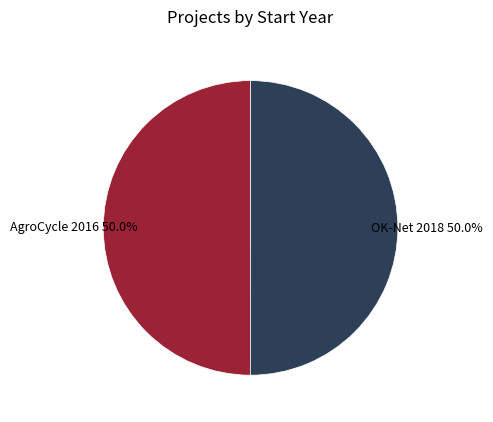

How many slices are in this pie chart?

2